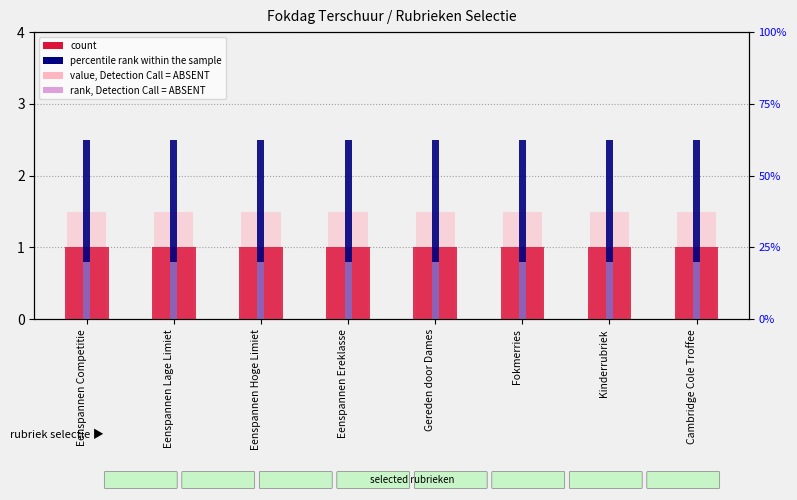

Reading left to right, list all the values displayed in this chart.

count: Eenspannen Competitie=1.0	Eenspannen Lage Limiet=1.0	Eenspannen Hoge Limiet=1.0	Eenspannen Ereklasse=1.0	Gereden door Dames=1.0	Fokmerries=1.0	Kinderrubriek=1.0	Cambridge Cole Troffee=1.0
percentile rank within the sample: Eenspannen Competitie=2.5	Eenspannen Lage Limiet=2.5	Eenspannen Hoge Limiet=2.5	Eenspannen Ereklasse=2.5	Gereden door Dames=2.5	Fokmerries=2.5	Kinderrubriek=2.5	Cambridge Cole Troffee=2.5
value, Detection Call = ABSENT: Eenspannen Competitie=1.5	Eenspannen Lage Limiet=1.5	Eenspannen Hoge Limiet=1.5	Eenspannen Ereklasse=1.5	Gereden door Dames=1.5	Fokmerries=1.5	Kinderrubriek=1.5	Cambridge Cole Troffee=1.5
rank, Detection Call = ABSENT: Eenspannen Competitie=0.8	Eenspannen Lage Limiet=0.8	Eenspannen Hoge Limiet=0.8	Eenspannen Ereklasse=0.8	Gereden door Dames=0.8	Fokmerries=0.8	Kinderrubriek=0.8	Cambridge Cole Troffee=0.8